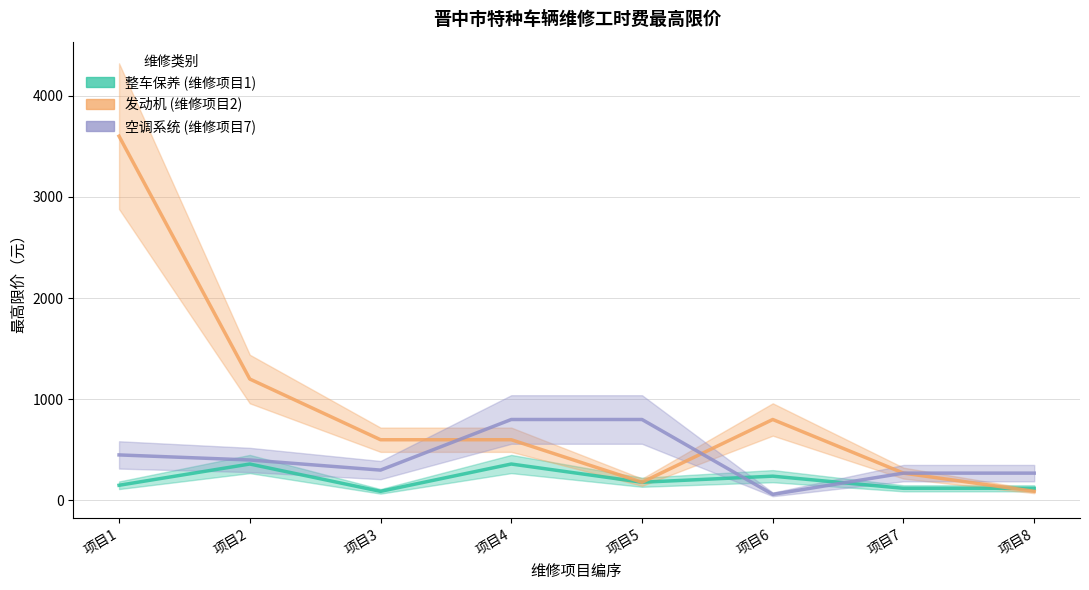

How many data points does each series have?

8